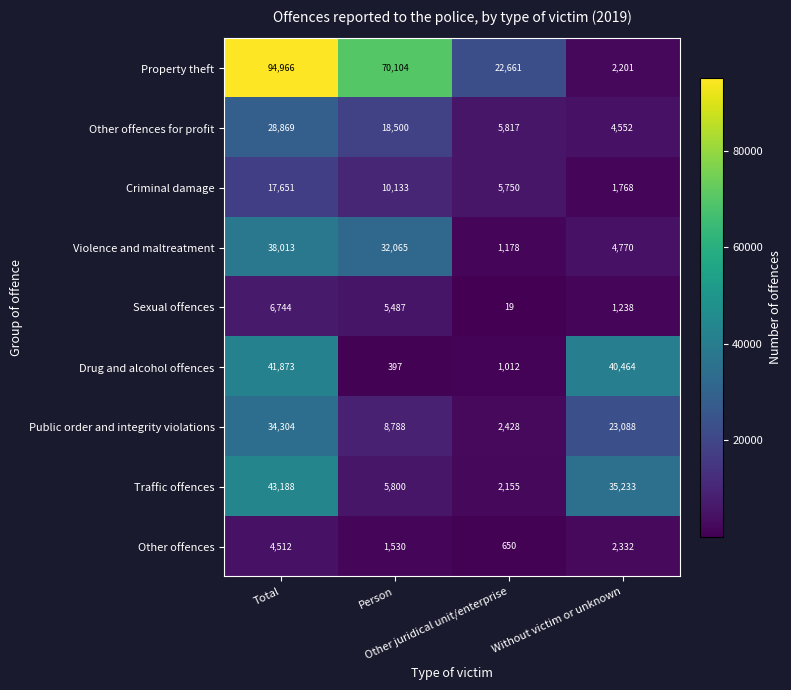

What is the difference between the maximum and minimum values in the Property theft series?

92765